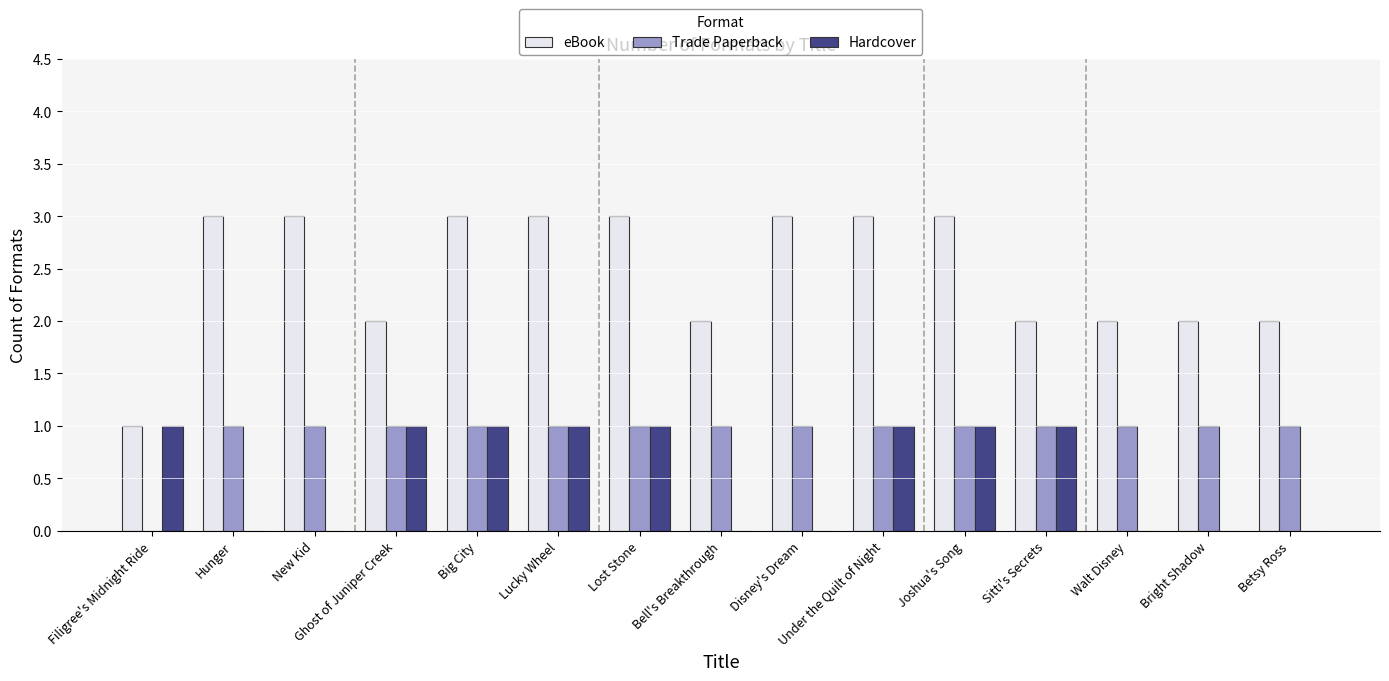

What is the average value of the eBook series?

2